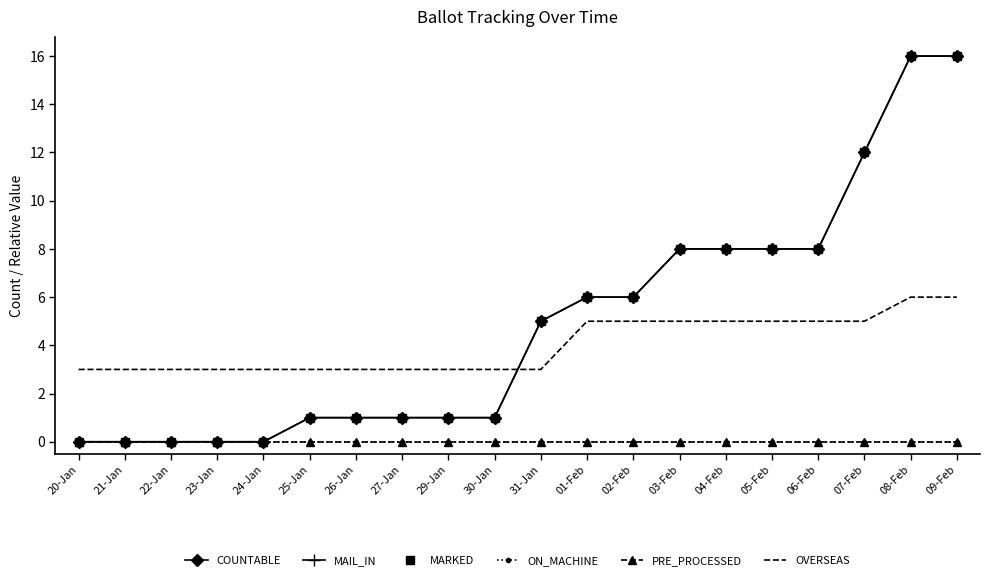

Which category has the highest value in the MARKED series?

08-Feb